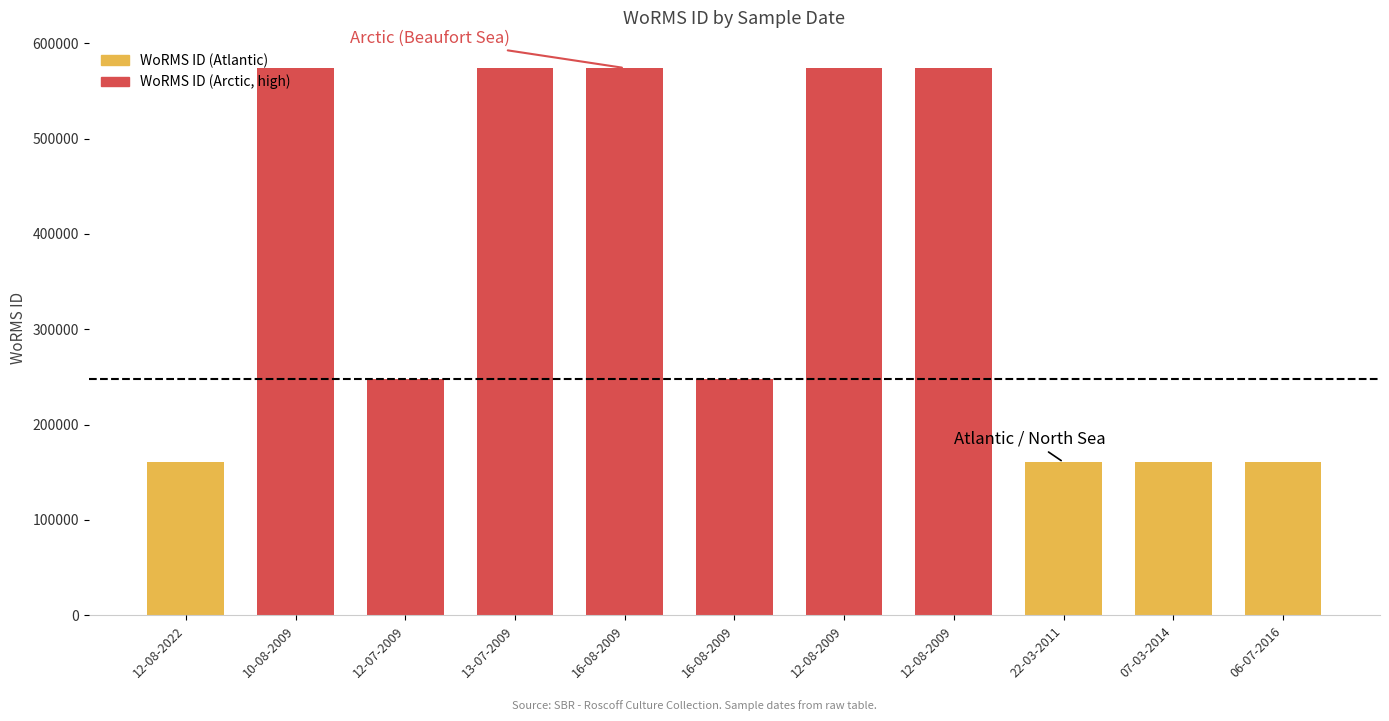

The value of WoRMS ID (Arctic, high) at 16-08-2009 is 265333. True or false?

False